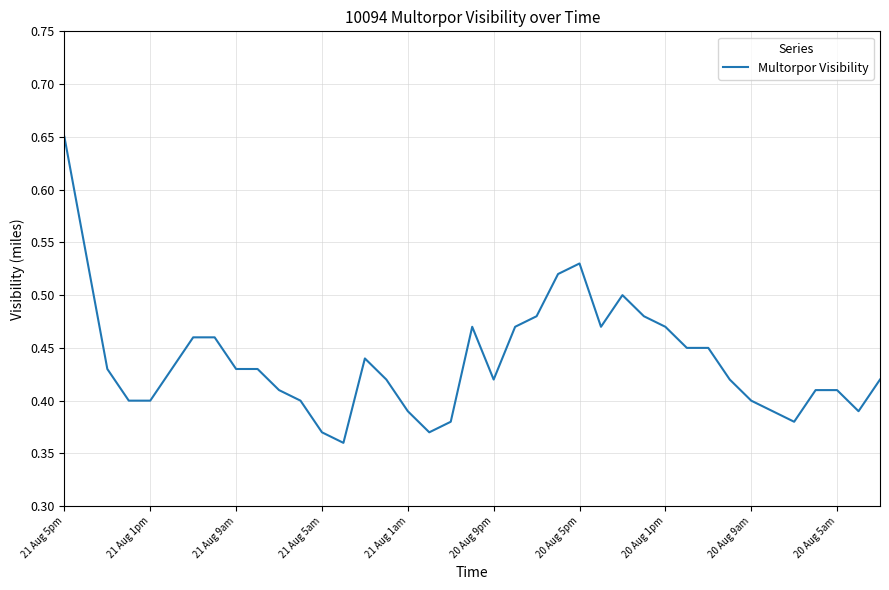

What is the difference between the maximum and minimum values?

0.3